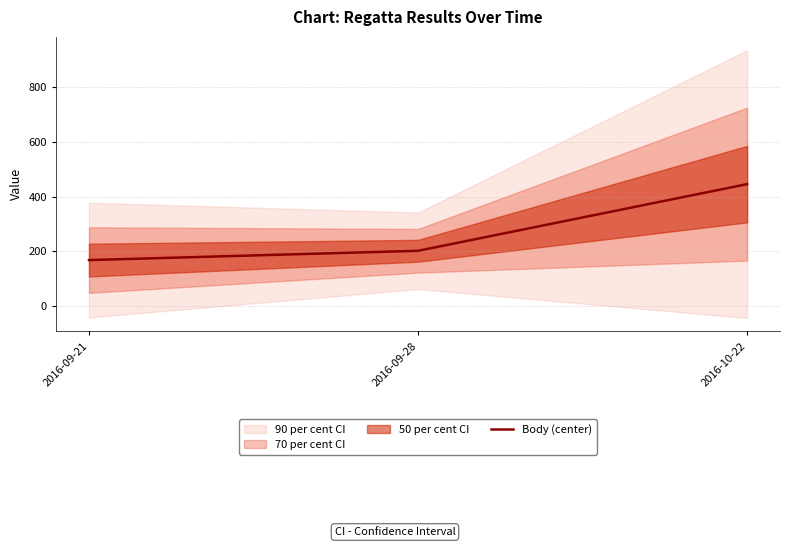

Between 2016-10-22 and 2016-09-28, which is larger?

2016-10-22